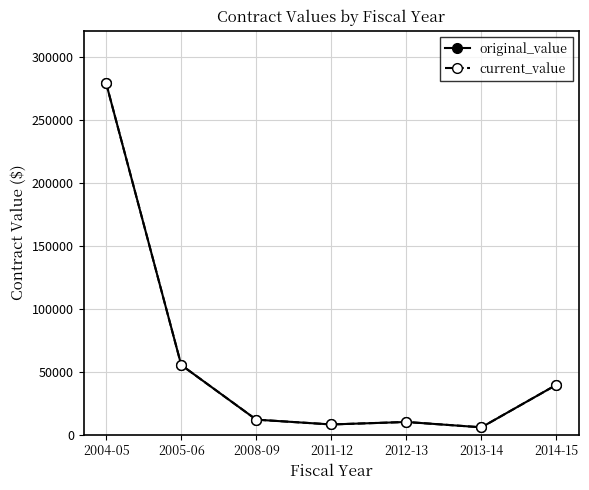

What is the average value of the original_value series?

58548.1